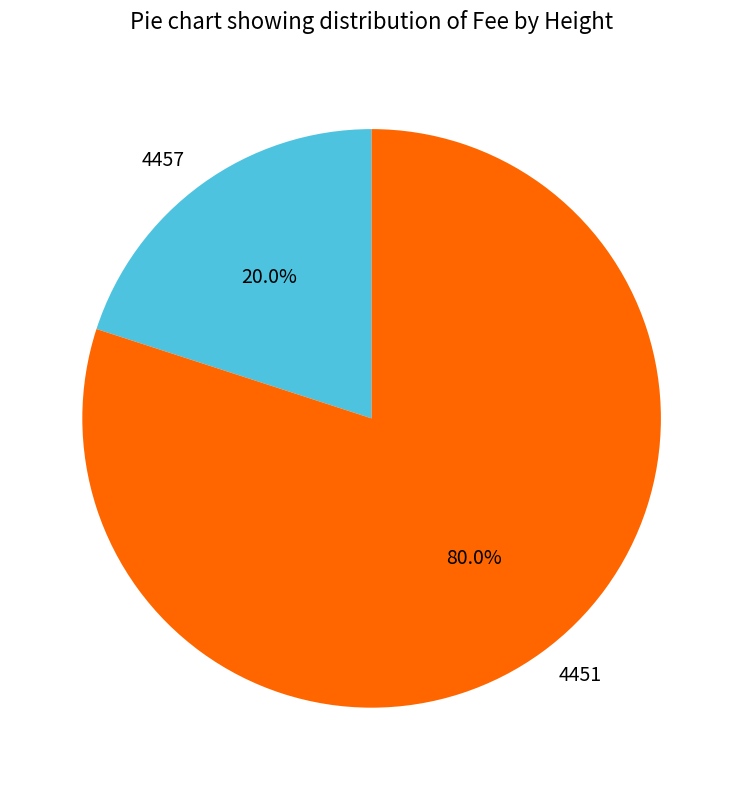

Is the sum of 4457 and 4451 greater than half?

Yes